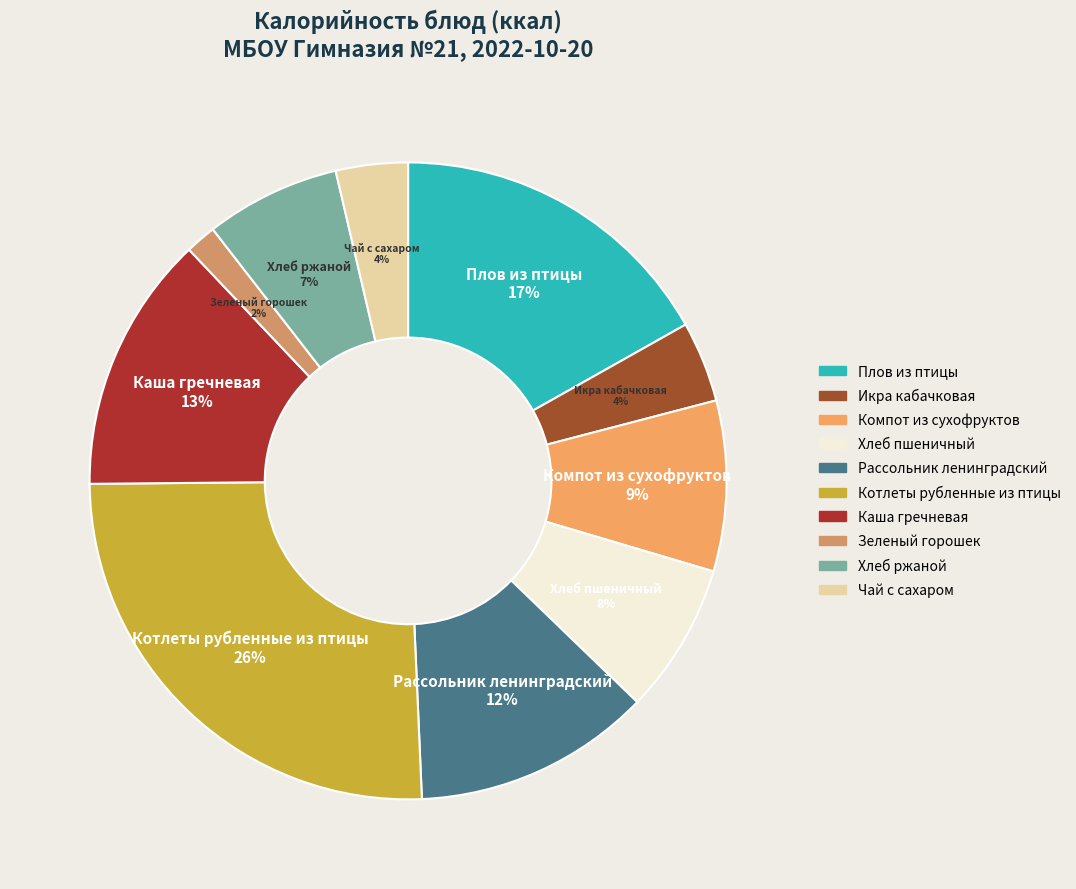

Does Чай с сахаром represent more than half of the total?

No